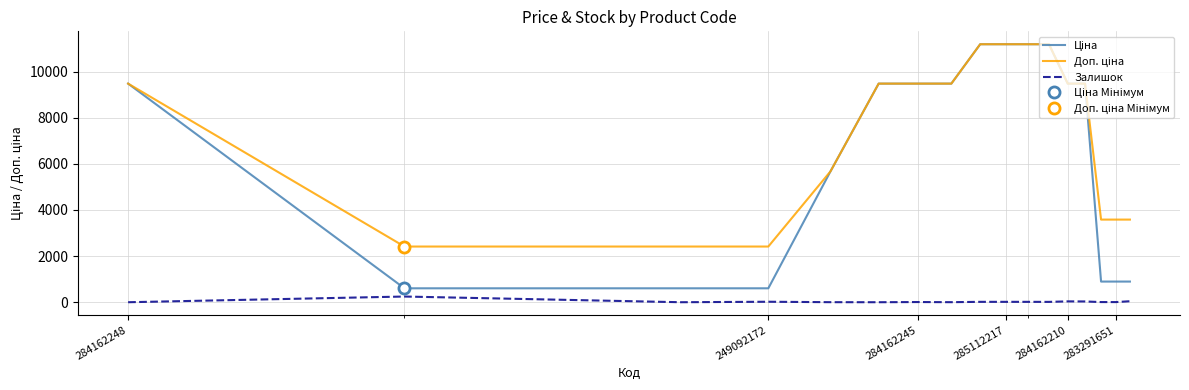

At 7, list the series in order from smallest to largest.

Залишок, Ціна, Доп. ціна